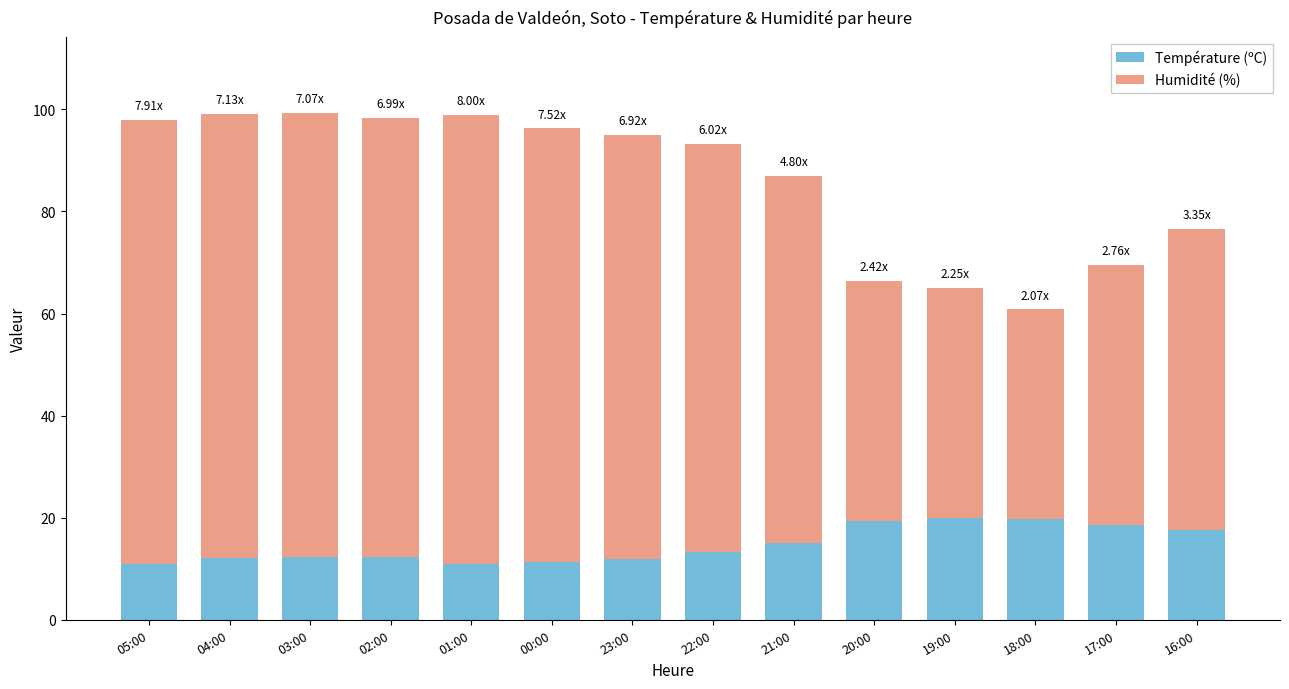

Is it true that Température (ºC) equals 12.2 at 04:00?

True